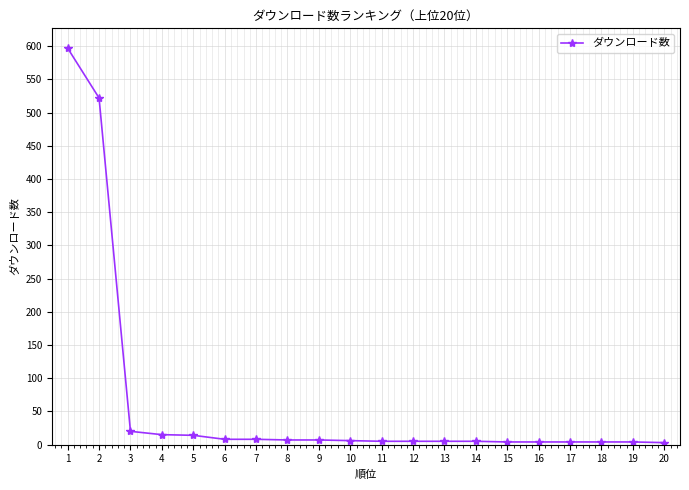

What is the difference between the maximum and minimum values?

594